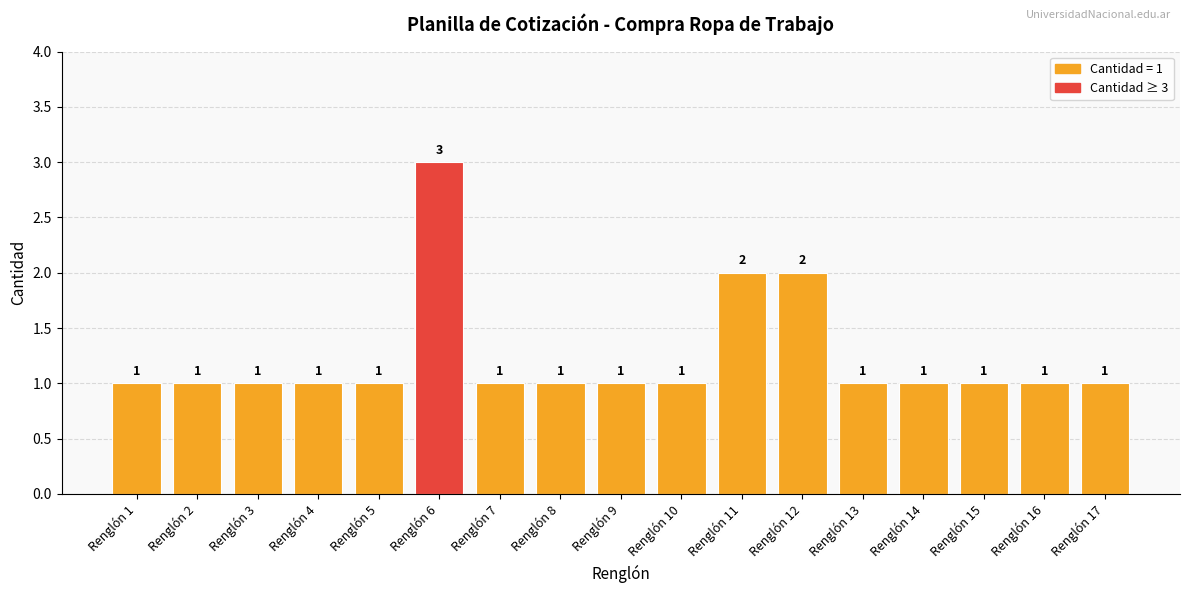

Is it true that the value at Renglón 5 is 1?

True